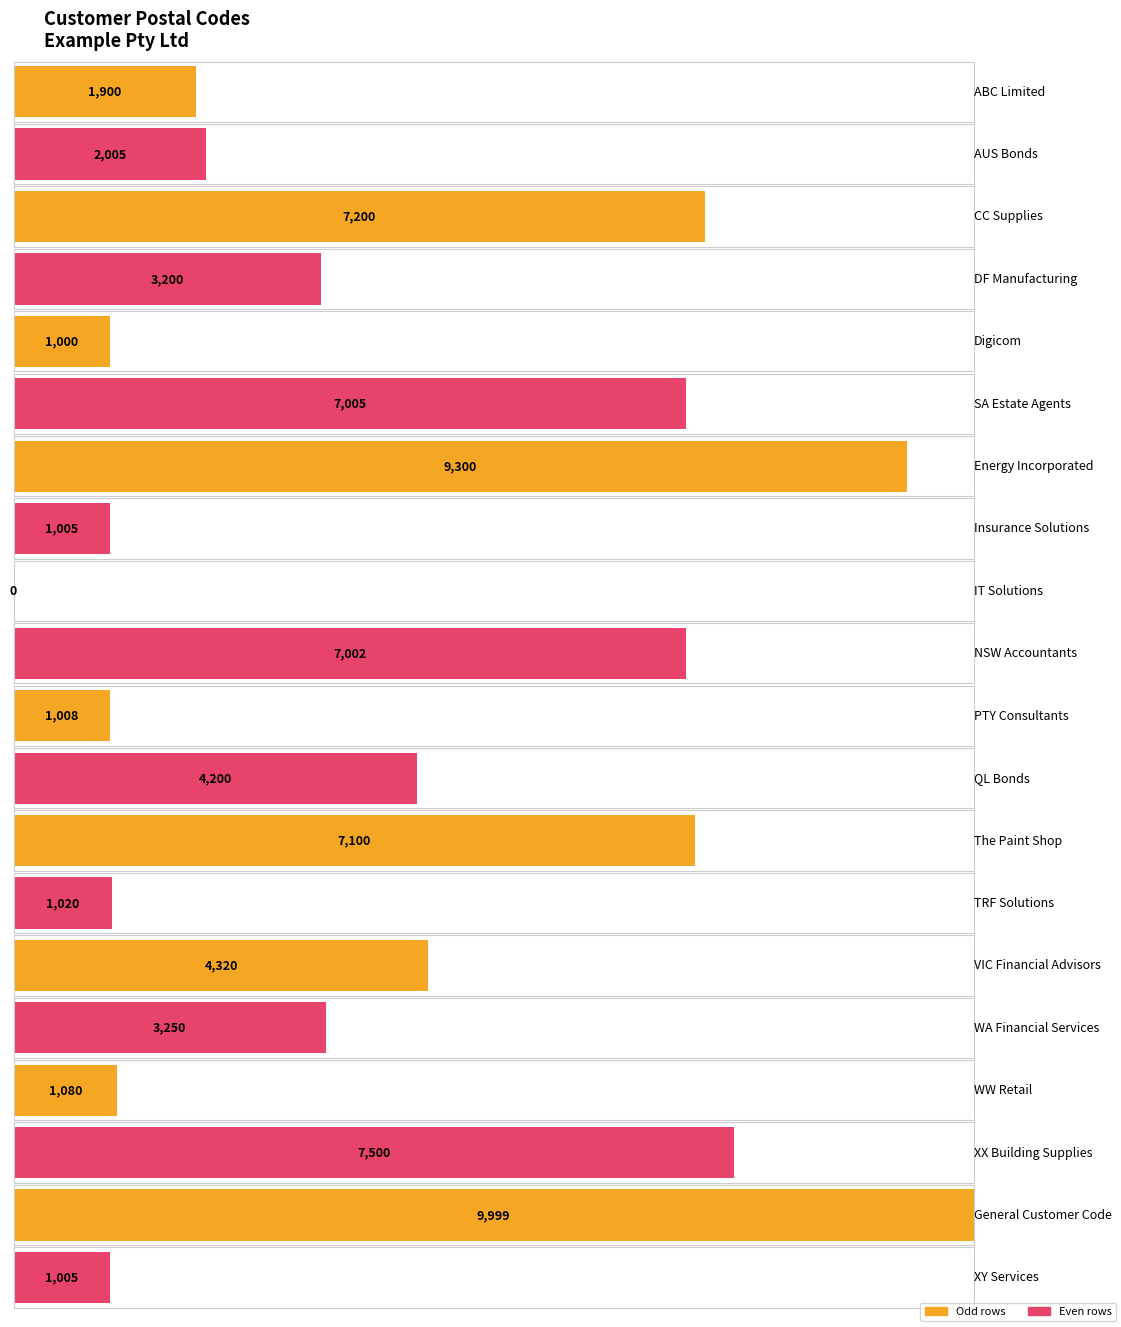

Between Insurance Solutions and Digicom, which is larger?

Insurance Solutions